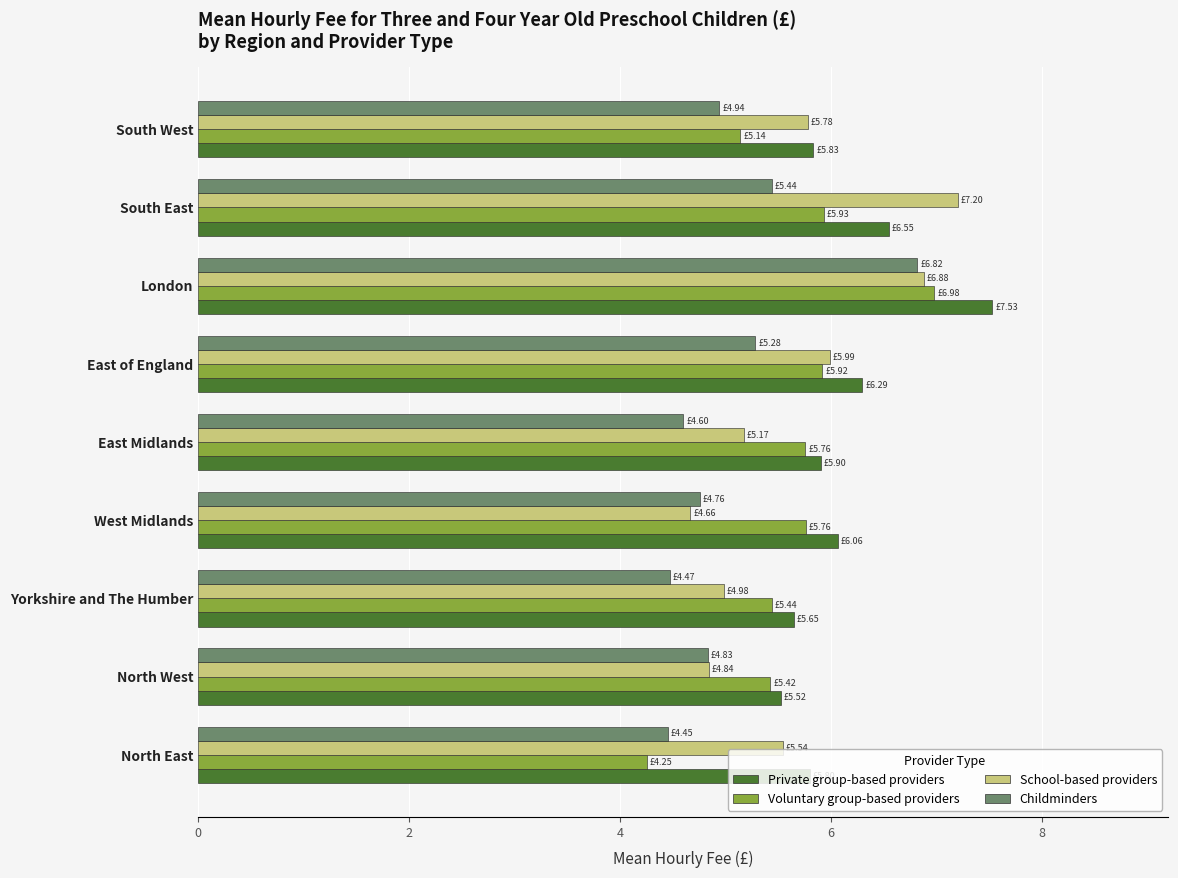

Which series changed the most between North West and East of England?

School-based providers